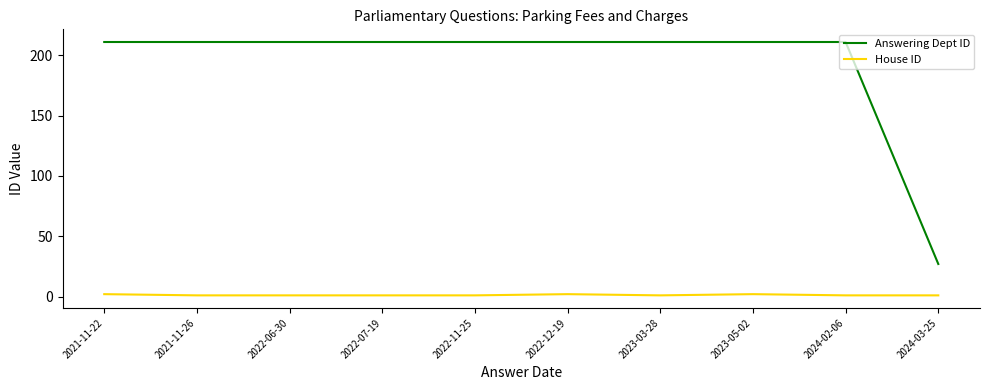

Is the value of House ID at 2022-07-19 greater than the value of Answering Dept ID at 2024-03-25?

No